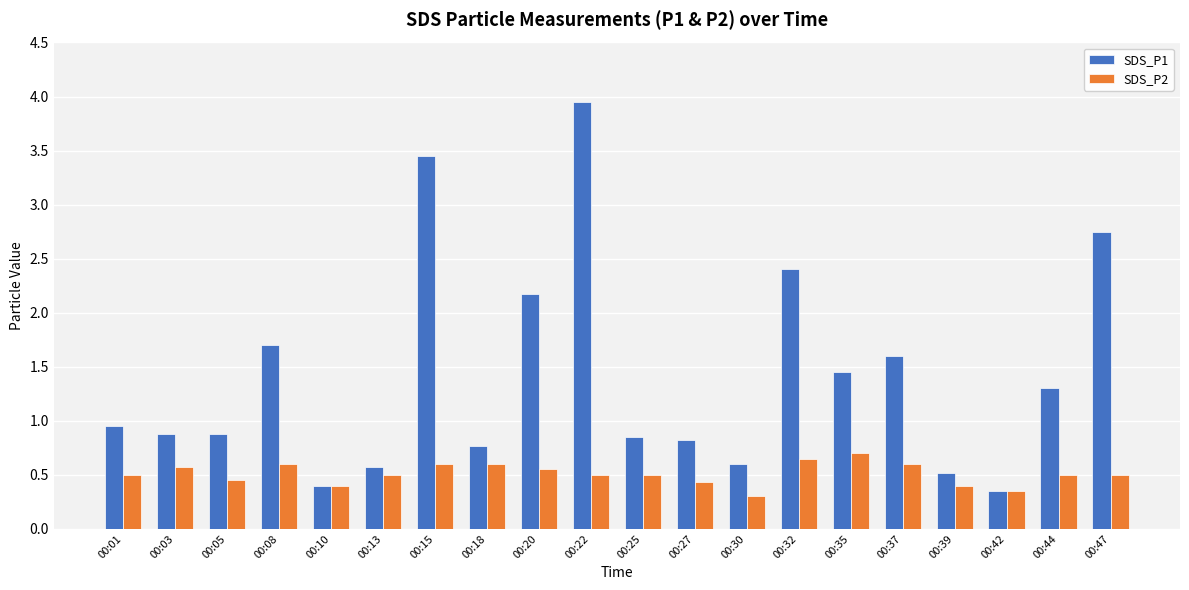

Which category has the highest value across all series?

00:22